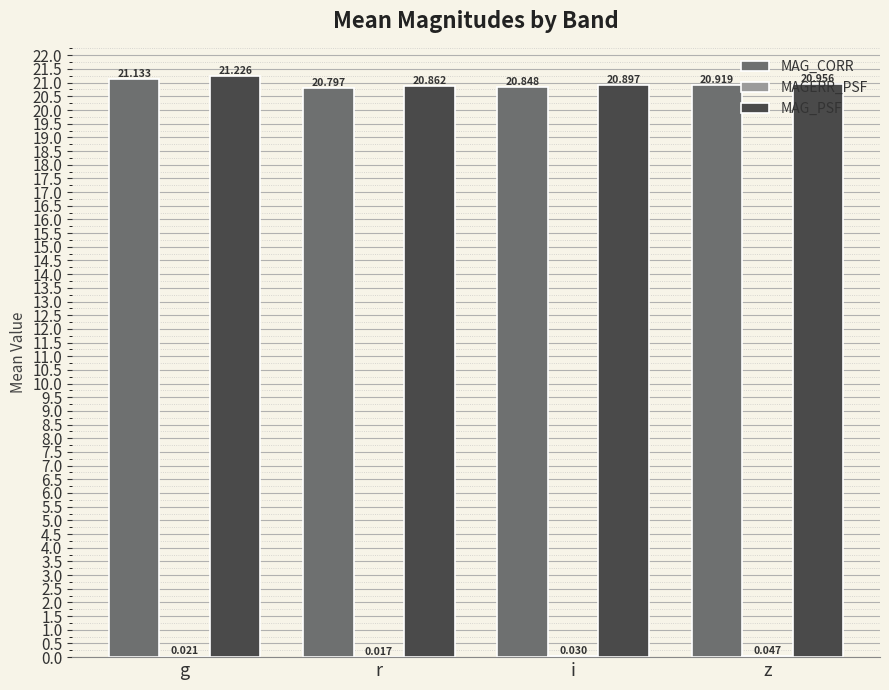

Is the value of MAG_PSF at z greater than the value of MAG_CORR at r?

Yes